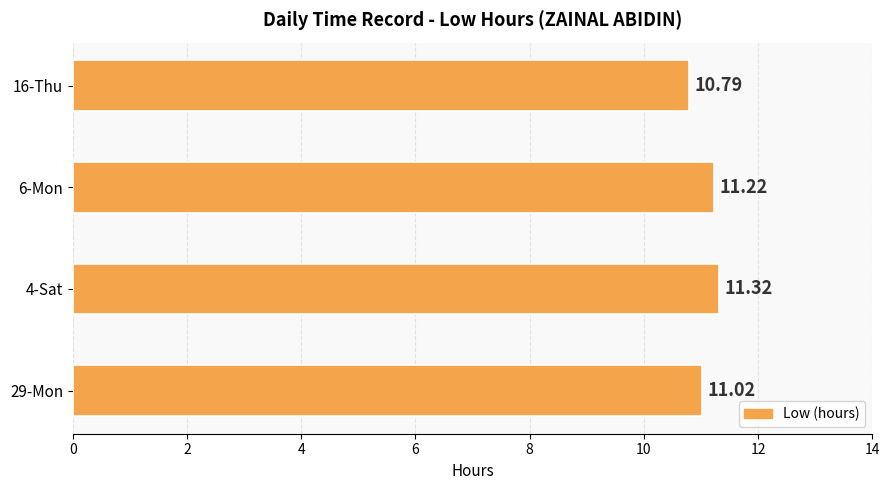

What is the change in value from 4-Sat to 16-Thu?

-0.5